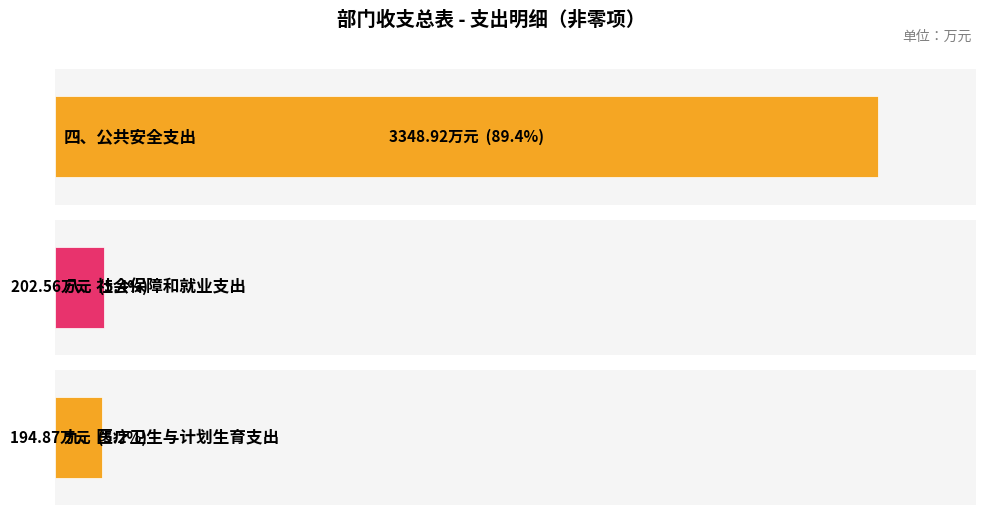

Reading left to right, what are all the values shown in this chart?

3348.9	202.6	194.9